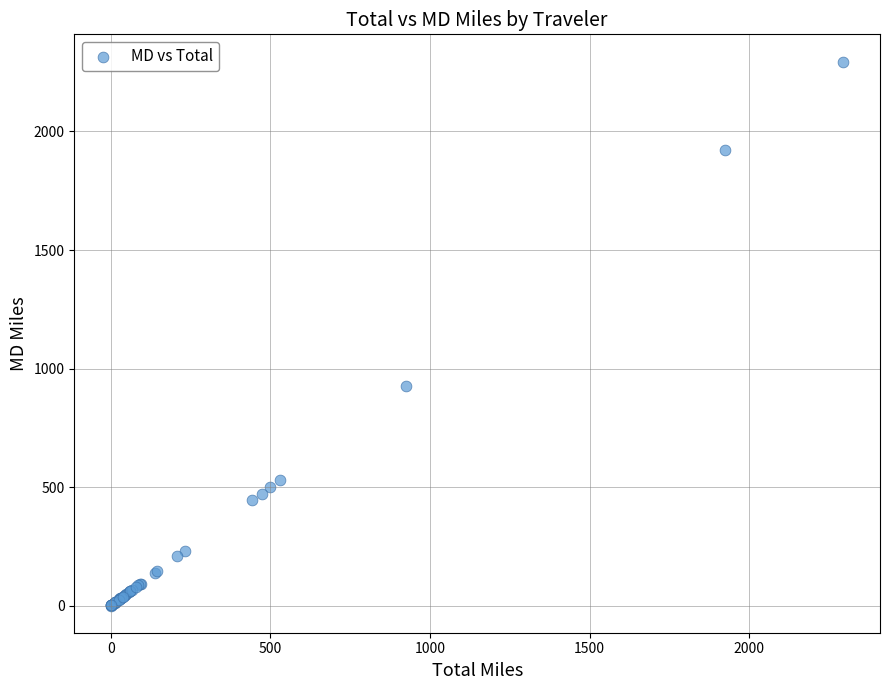

What Y value in the scatter plot is closest to 1147?

925.1